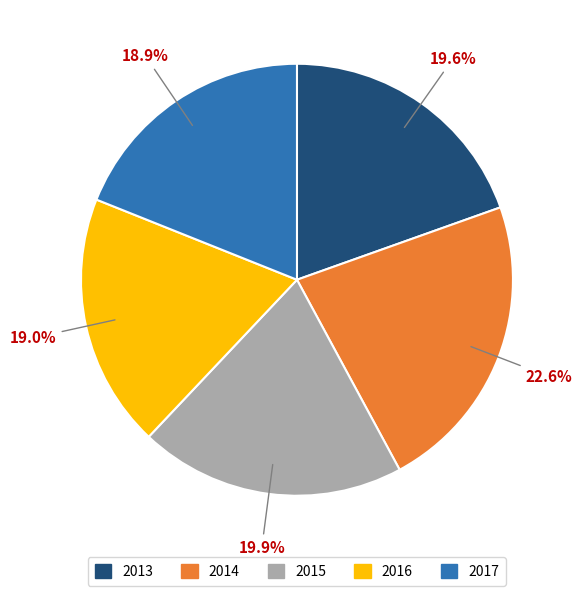

Is there a majority slice in this chart?

No